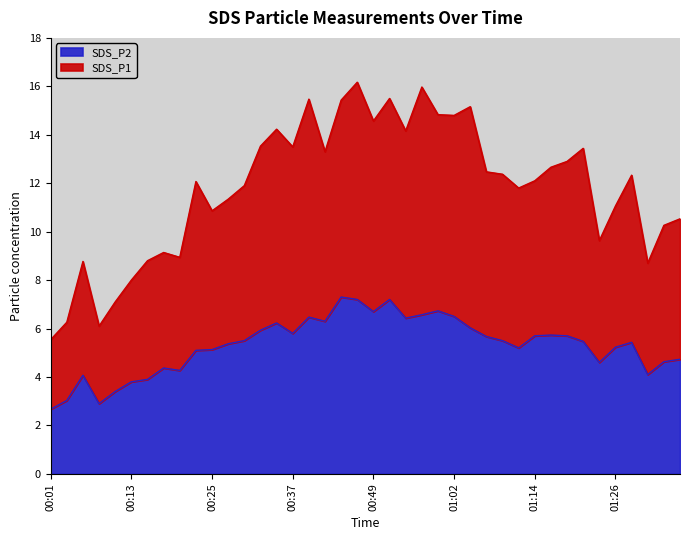

Reading right to left, what are all the values shown in this chart?

SDS_P1: 01:36=10.5	01:33=10.3	01:31=8.7	01:29=12.3	01:26=11.1	01:24=9.6	01:21=13.4	01:19=12.9	01:16=12.7	01:14=12.1	01:11=11.8	01:09=12.4	01:06=12.5	01:04=15.2	01:02=14.8	00:59=14.8	00:57=16.0	00:54=14.2	00:52=15.5	00:49=14.6	00:47=16.2	00:44=15.4	00:42=13.3	00:40=15.5	00:37=13.5	00:35=14.2	00:32=13.5	00:30=11.9	00:27=11.3	00:25=10.9	00:23=12.1	00:20=8.9	00:17=9.1	00:15=8.8	00:13=8.0	00:10=7.1	00:08=6.1	00:05=8.8	00:03=6.3	00:01=5.5
SDS_P2: 01:36=4.7	01:33=4.6	01:31=4.1	01:29=5.4	01:26=5.2	01:24=4.6	01:21=5.5	01:19=5.7	01:16=5.7	01:14=5.7	01:11=5.2	01:09=5.5	01:06=5.7	01:04=6.0	01:02=6.5	00:59=6.7	00:57=6.6	00:54=6.4	00:52=7.2	00:49=6.7	00:47=7.2	00:44=7.3	00:42=6.3	00:40=6.5	00:37=5.8	00:35=6.2	00:32=5.9	00:30=5.5	00:27=5.4	00:25=5.1	00:23=5.1	00:20=4.3	00:17=4.4	00:15=3.9	00:13=3.8	00:10=3.4	00:08=2.9	00:05=4.1	00:03=3.0	00:01=2.7